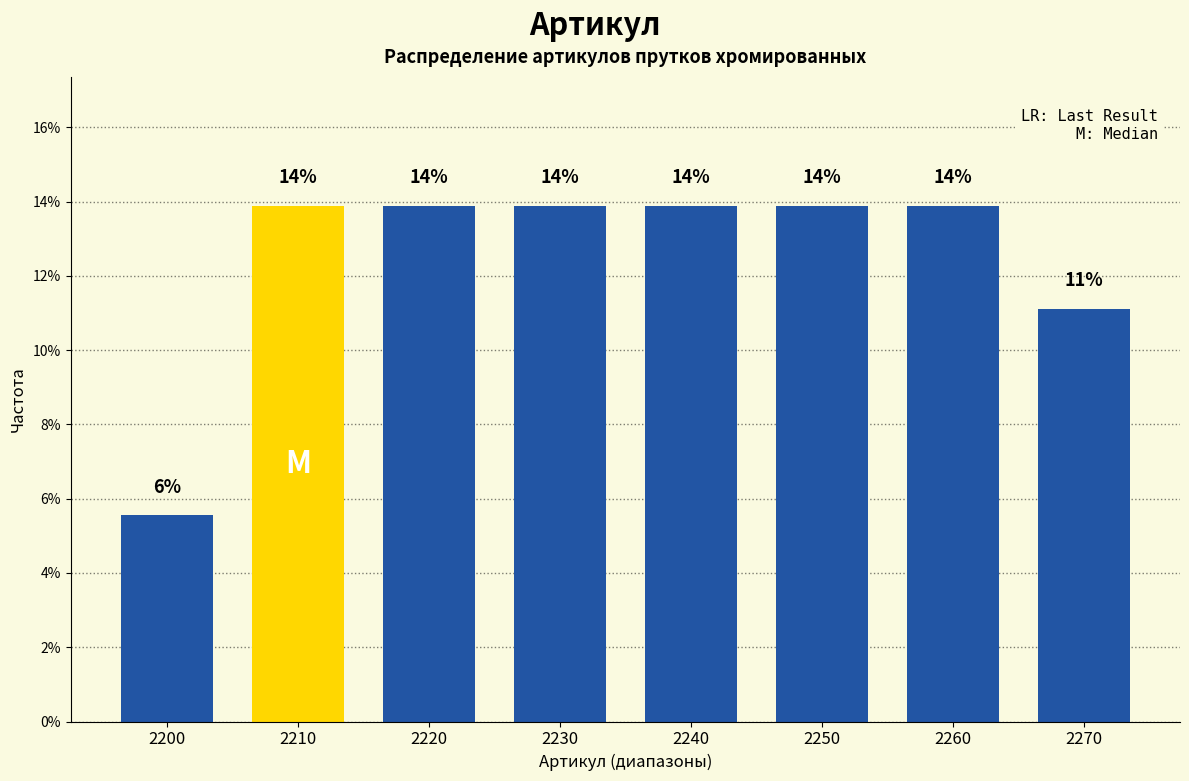

Does the chart contain any negative values?

No